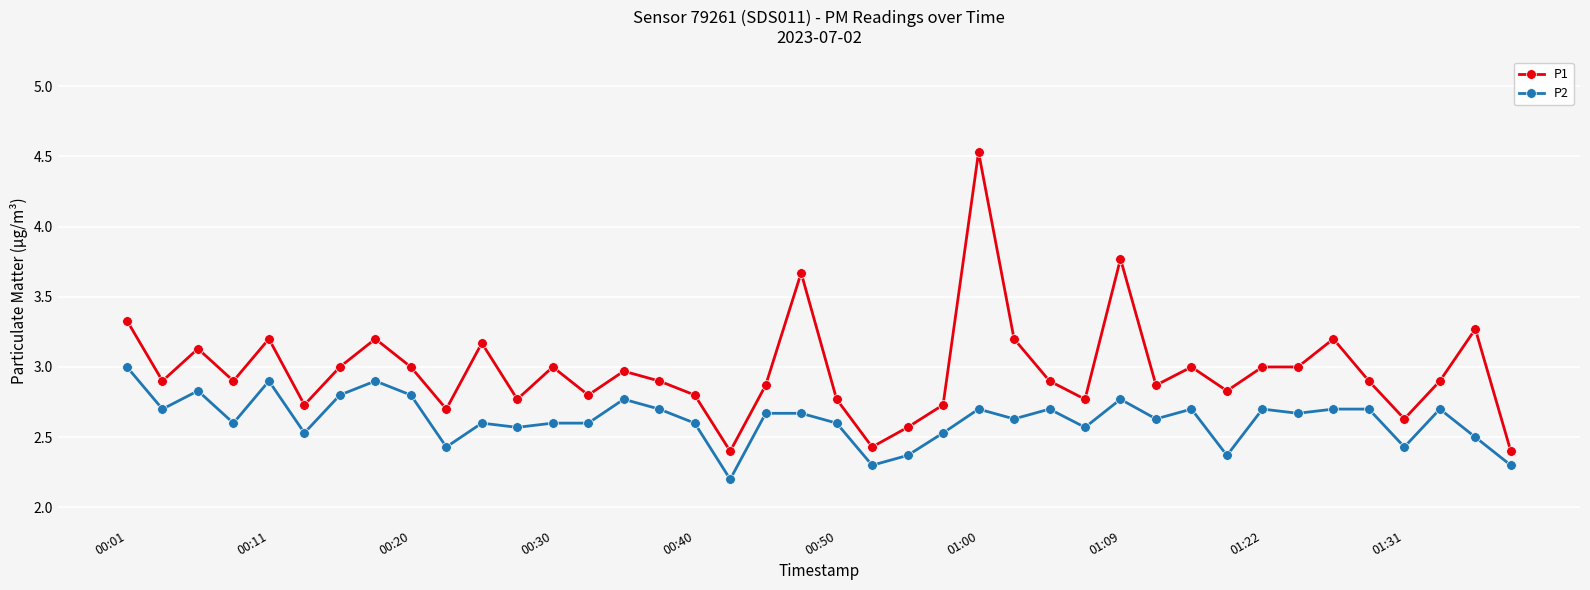

True or false: P2 has more than 2 points higher than both neighbors.

True